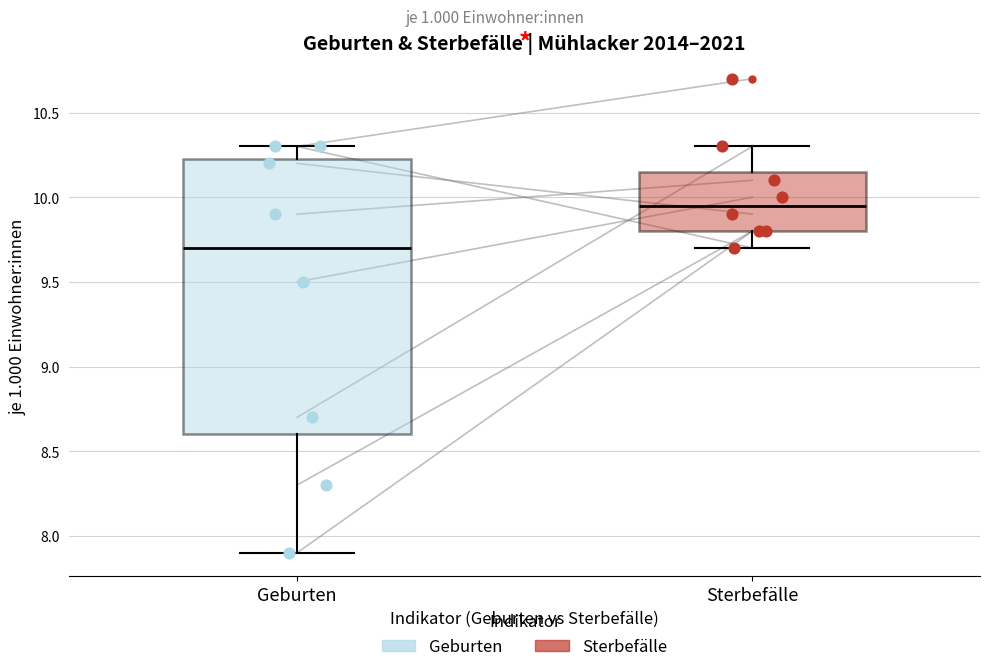

Comparing the boxes themselves (not the whiskers), which one is the tallest?

Geburten